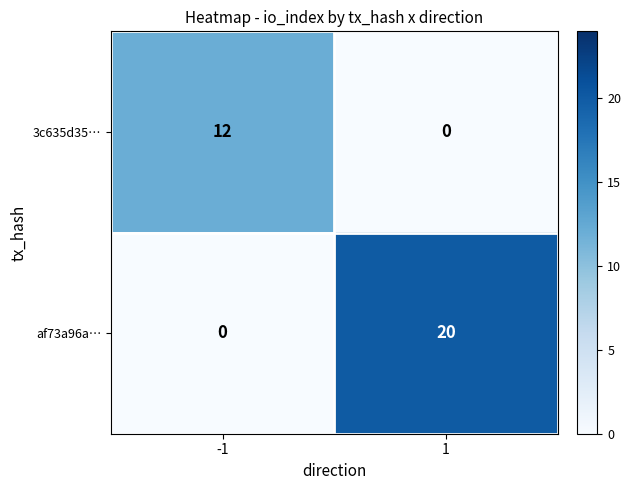

How many values in the 3c635d35… series are below 12?

1